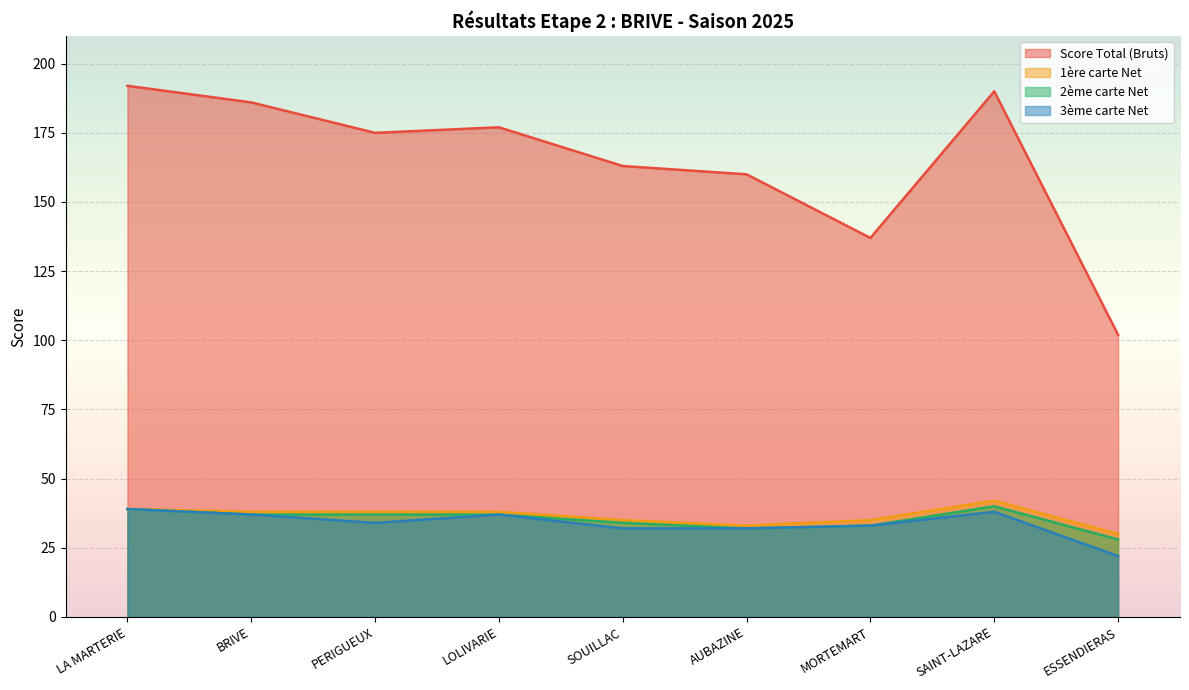

The 2ème carte Net series shows 28 at ESSENDIERAS. True or false?

True